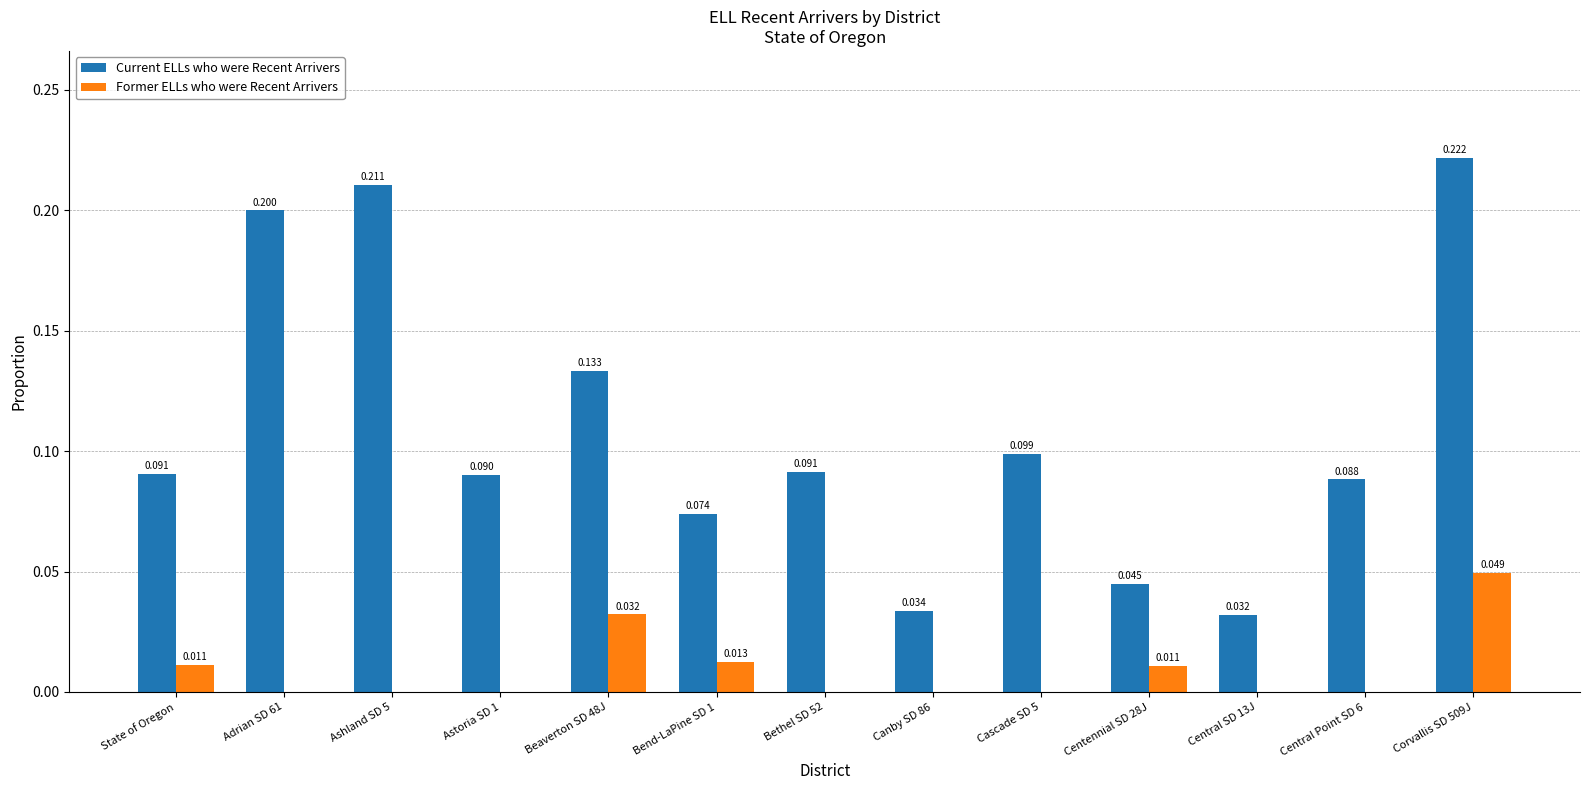

Which label corresponds to the largest value in the chart?

Corvallis SD 509J